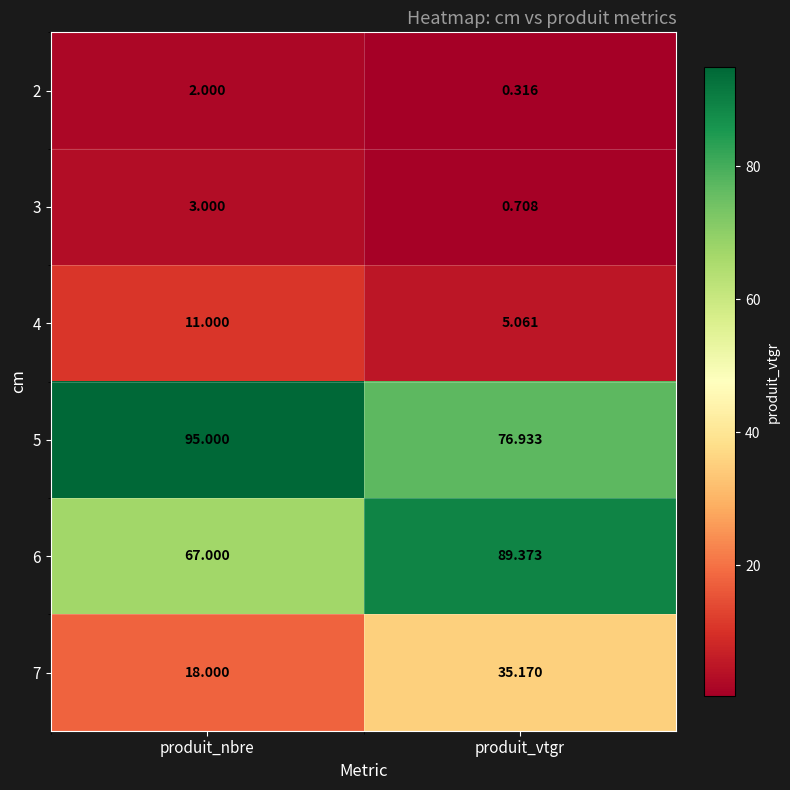

At which category does the chart reach its peak across all series?

produit_nbre